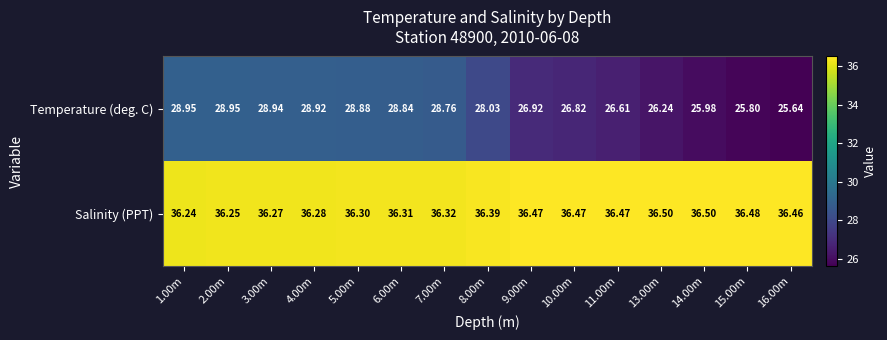

What is the minimum value shown in the chart?

25.6